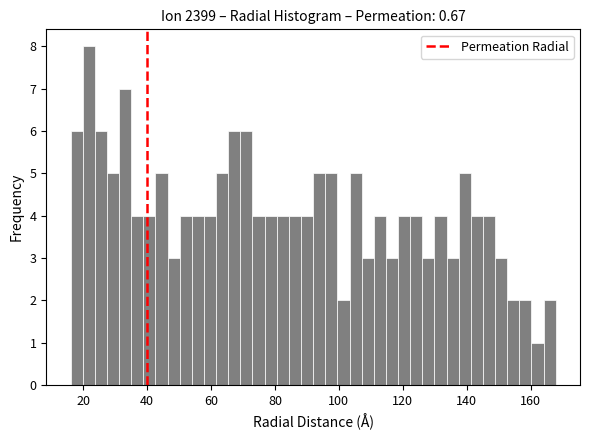

Around what value on the x-axis is the tallest bar? Give the approximate position of its centre, as read against the axis.

22